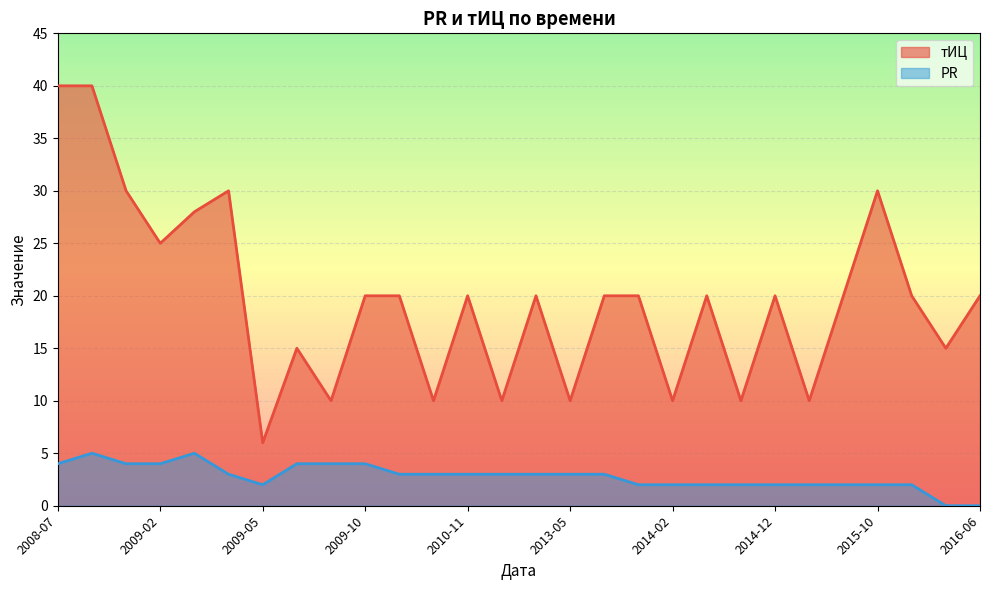

What is the difference between the highest and lowest values at 2009-11?

17